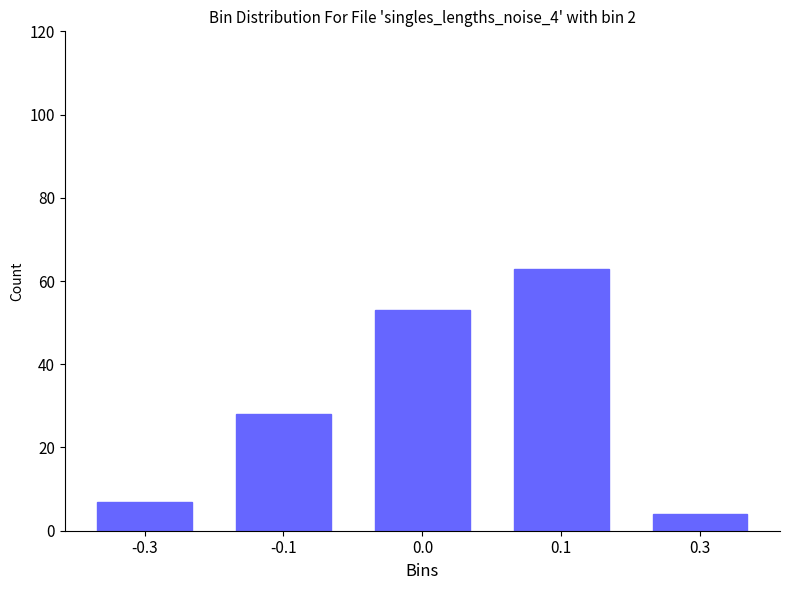

Reading left to right, transcribe all the data shown in this chart.

-0.3=7	-0.1=28	0.0=53	0.1=63	0.3=4